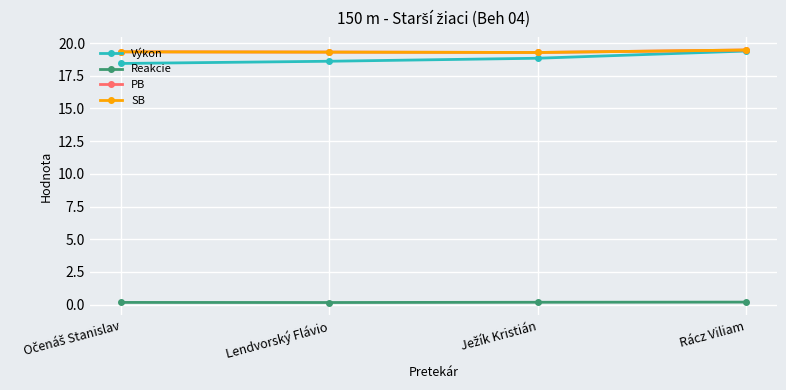

What is the value of the PB point at the 4th from the left?

19.5